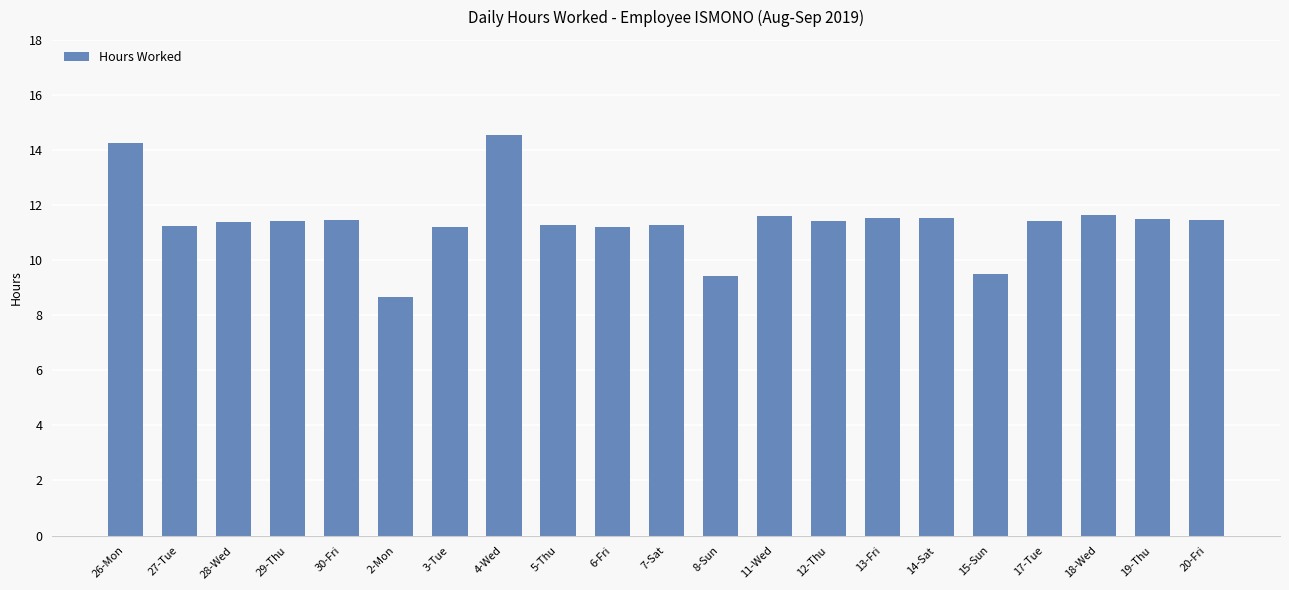

What is the average value?

11.4